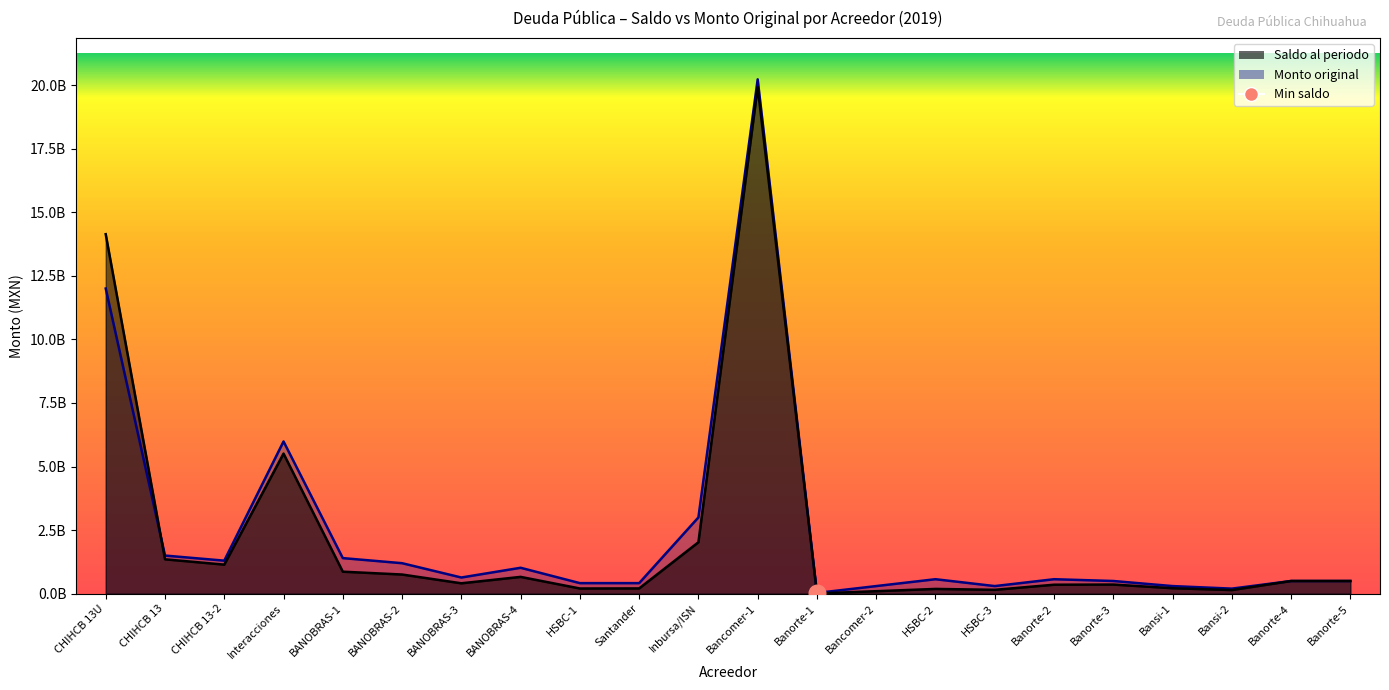

At how many categories does at least one series exceed 16656857885?

1